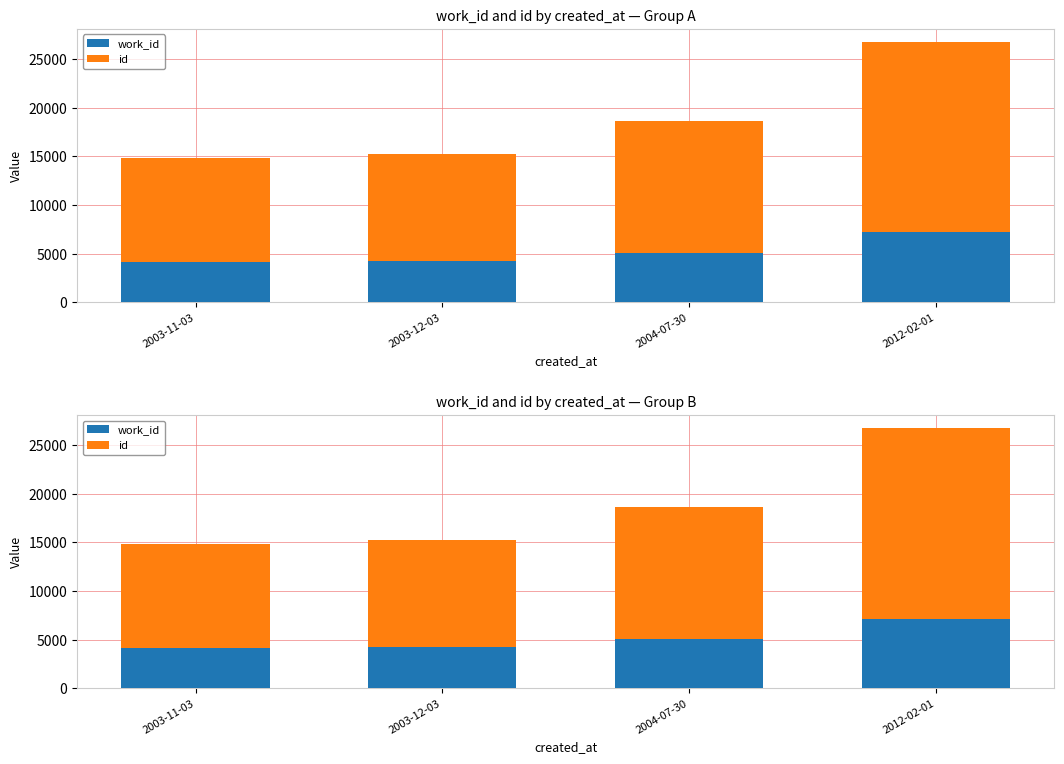

What are all the series names shown in the legend?

work_id, id